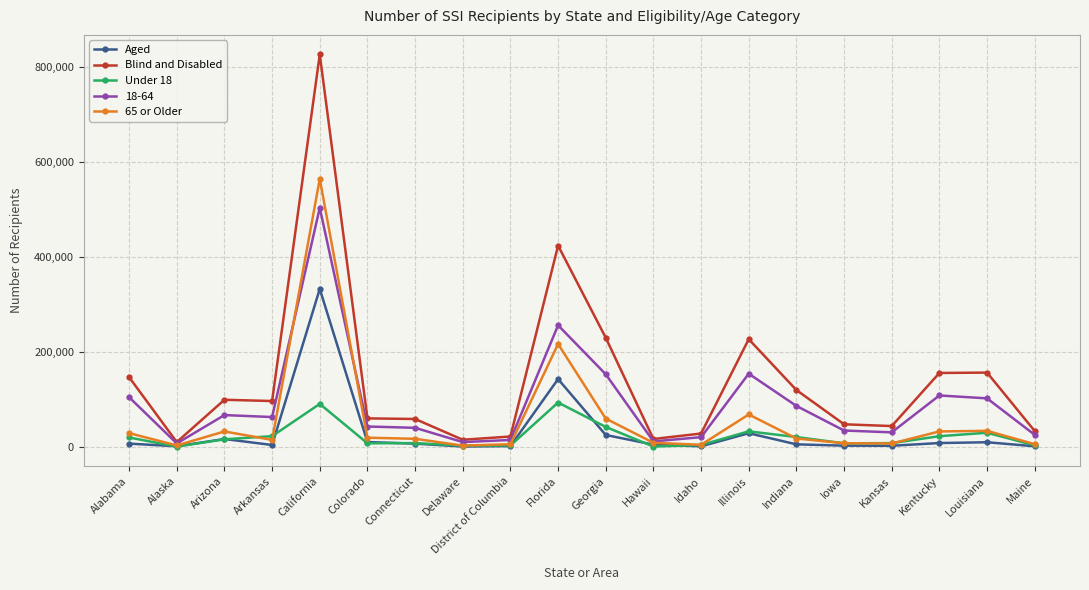

The value of Blind and Disabled at Colorado is 88381. True or false?

False